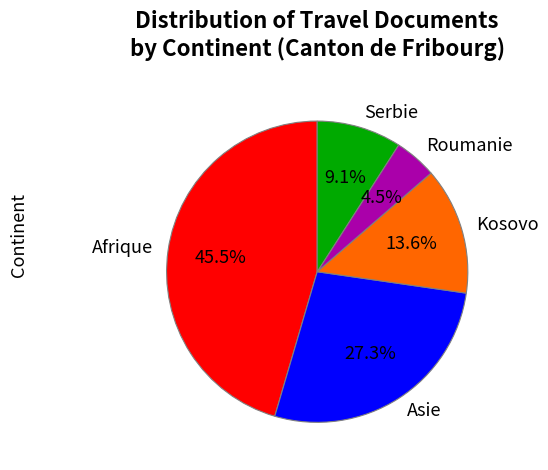

To the nearest percent, what is the combined percentage of Asie and Afrique?

73%